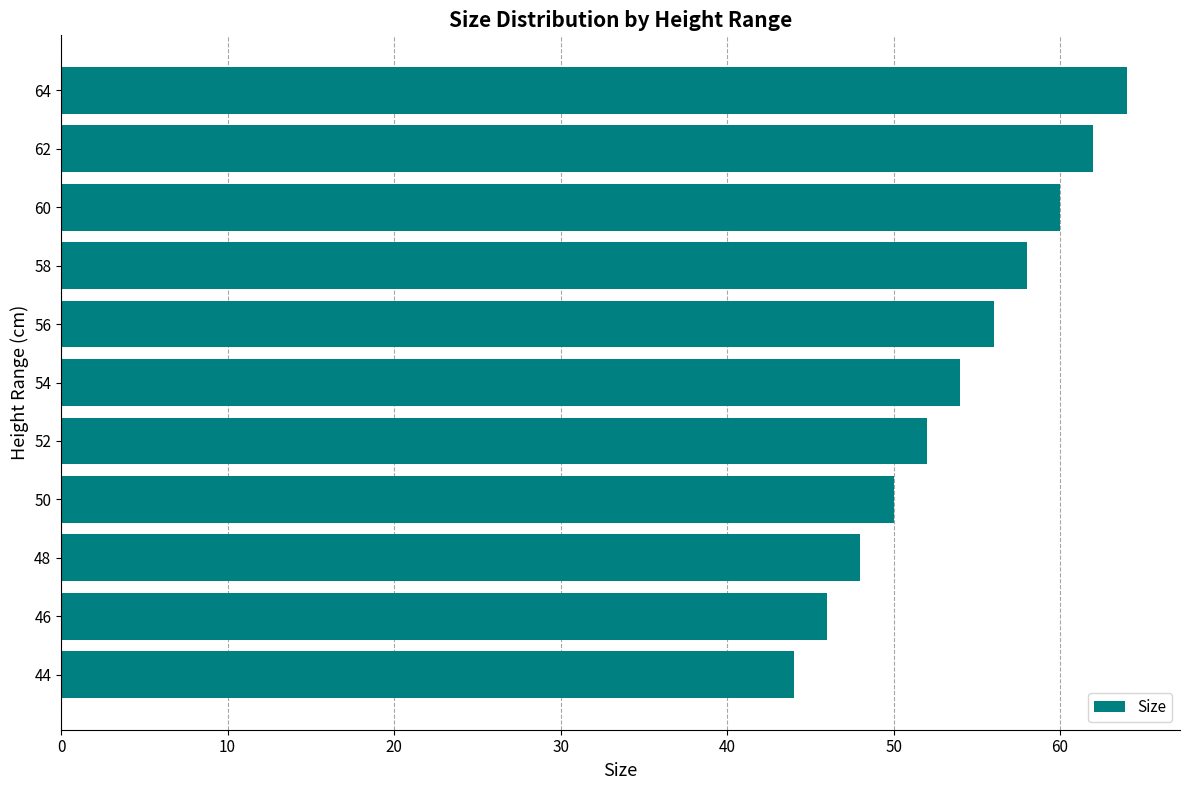

Approximately how many times larger is the value at 44 compared to 62?

0.7